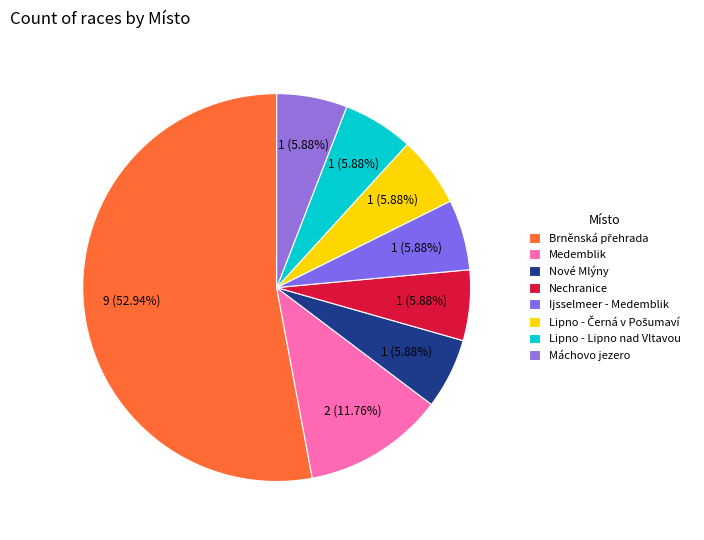

To the nearest percent, what is the difference between the largest and smallest slice percentages?

47%